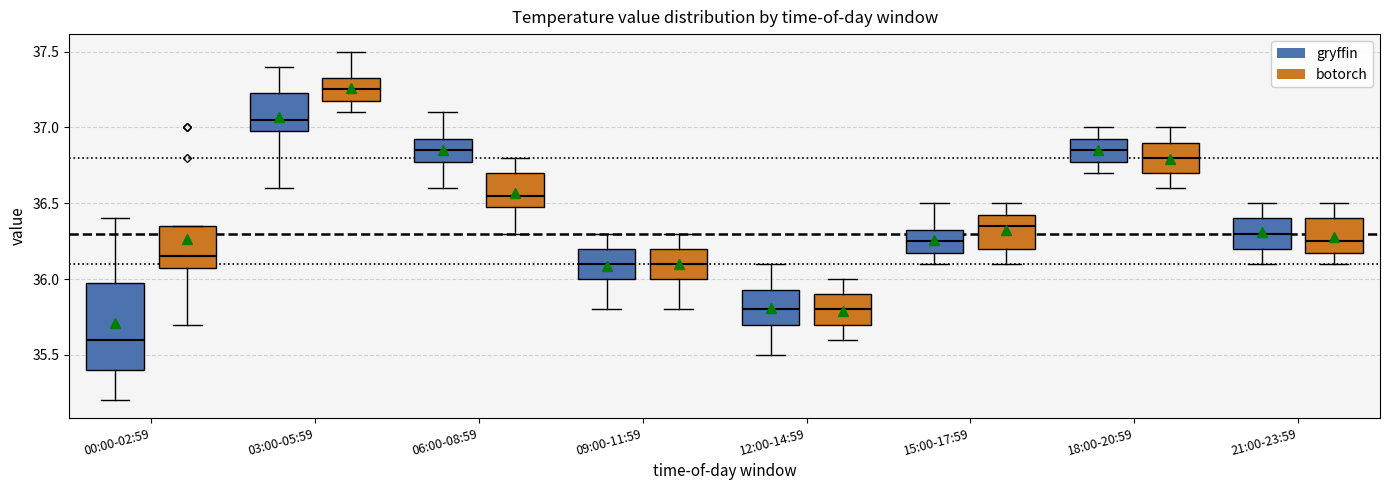

Where does the lower whisker of the box for 03:00-05:59 (gryffin) end on the y-axis? The values are not printed on the chart, so give them approximately, as read against the axis.

36.60